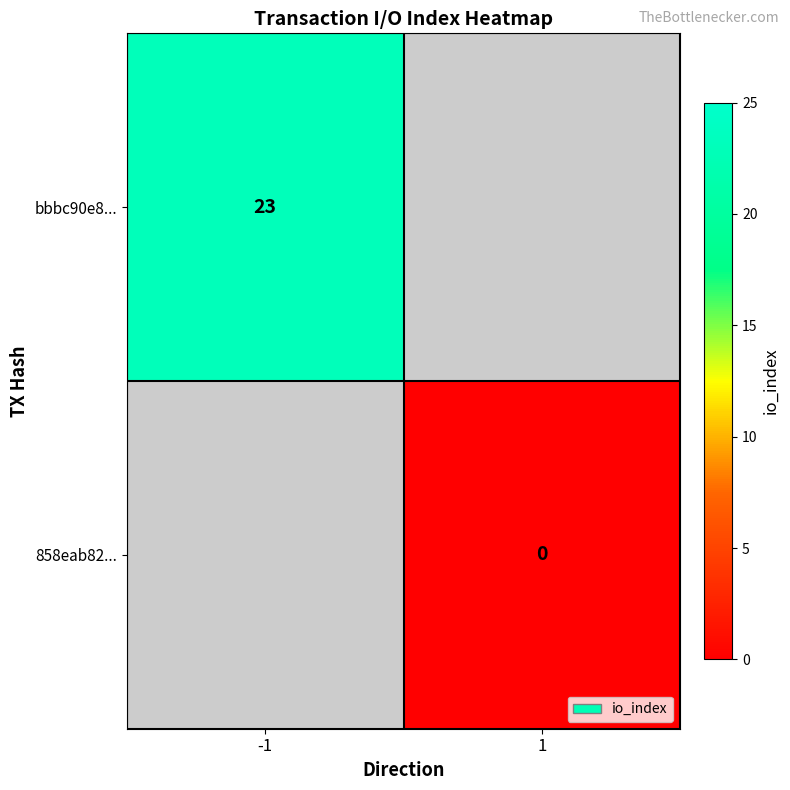

Is it true that bbbc90e8... equals 32 at -1?

False